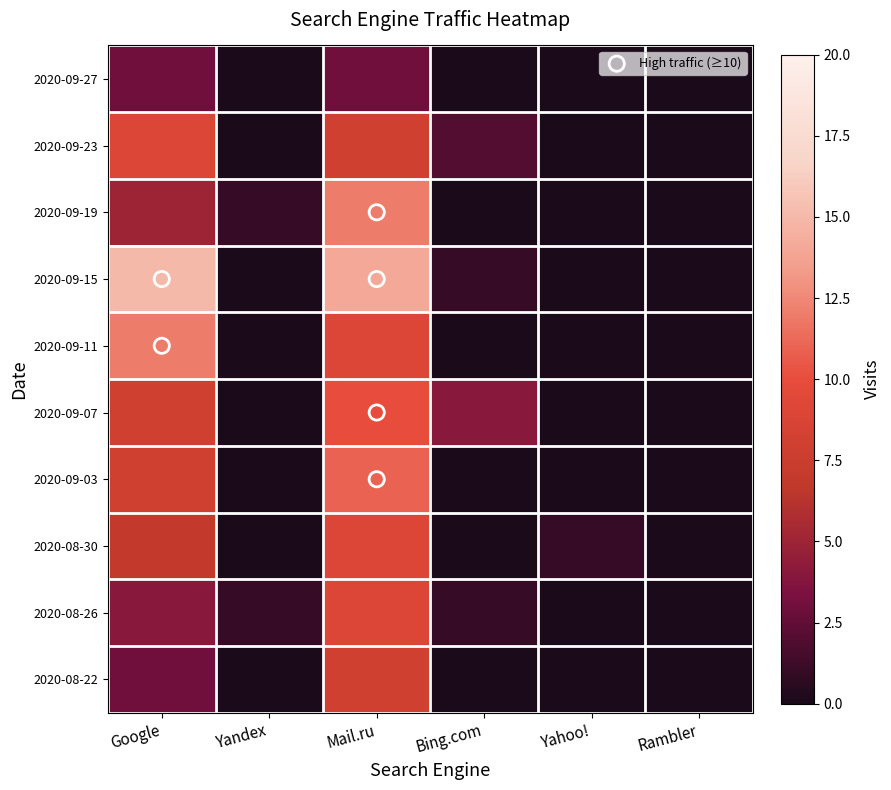

Which series has the widest spread of values?

2020-09-15